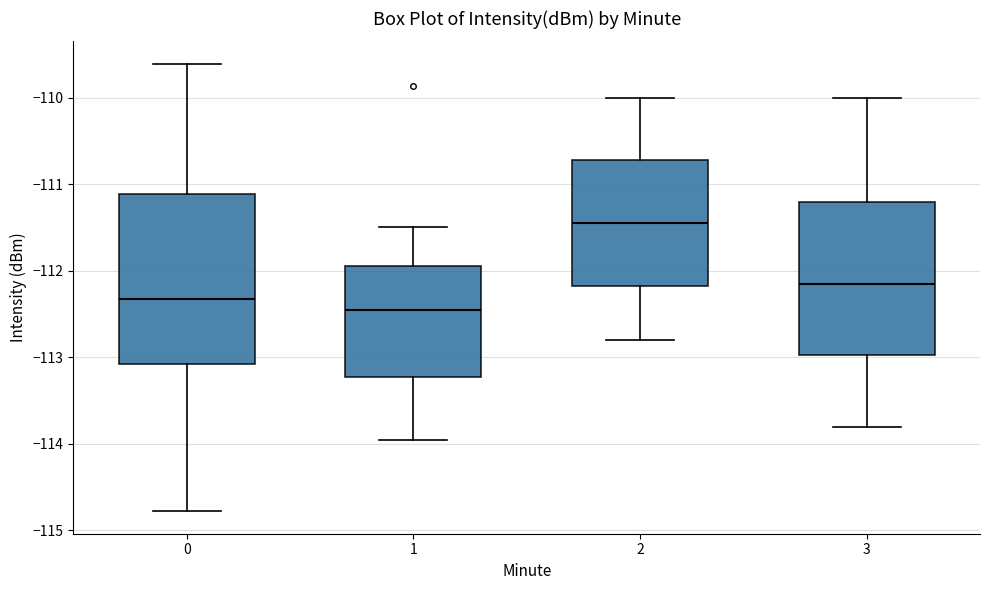

Where does the lower whisker of the box at x = 3 end on the y-axis? The values are not printed on the chart, so give them approximately, as read against the axis.

-113.8